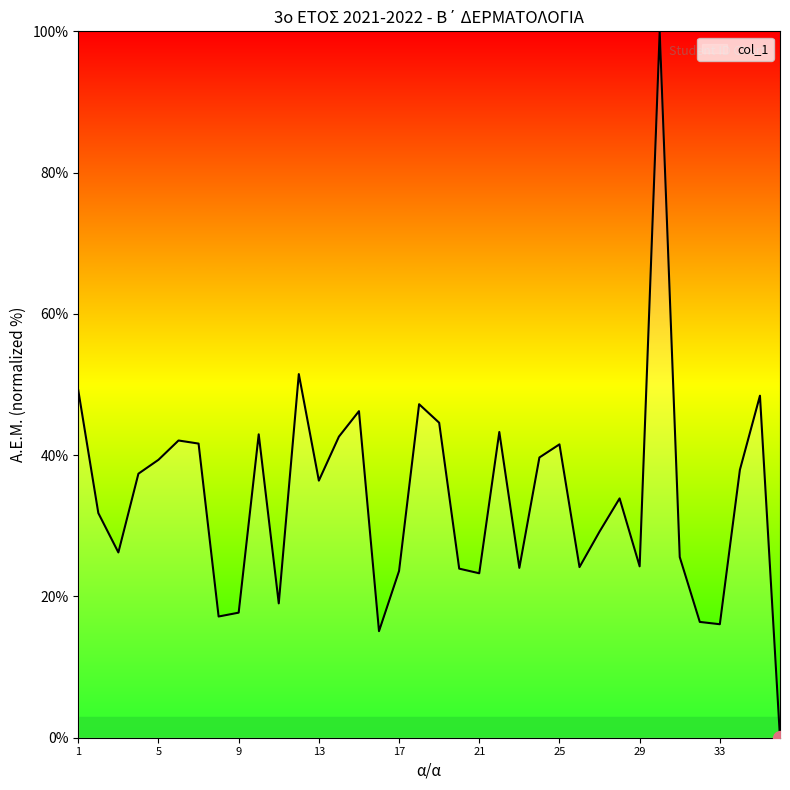

Does the chart display data point markers on the line(s)?

No